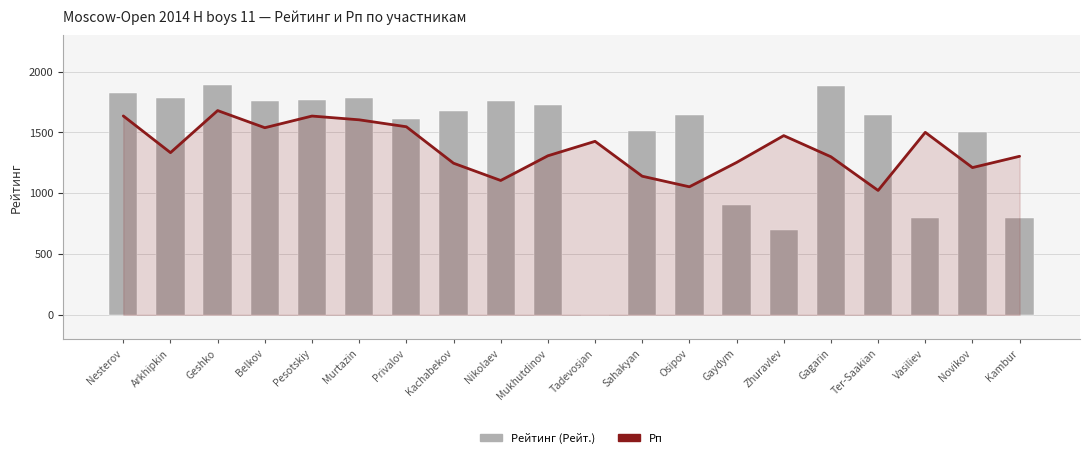

Are the bars grouped side by side (vs. stacked)?

Yes